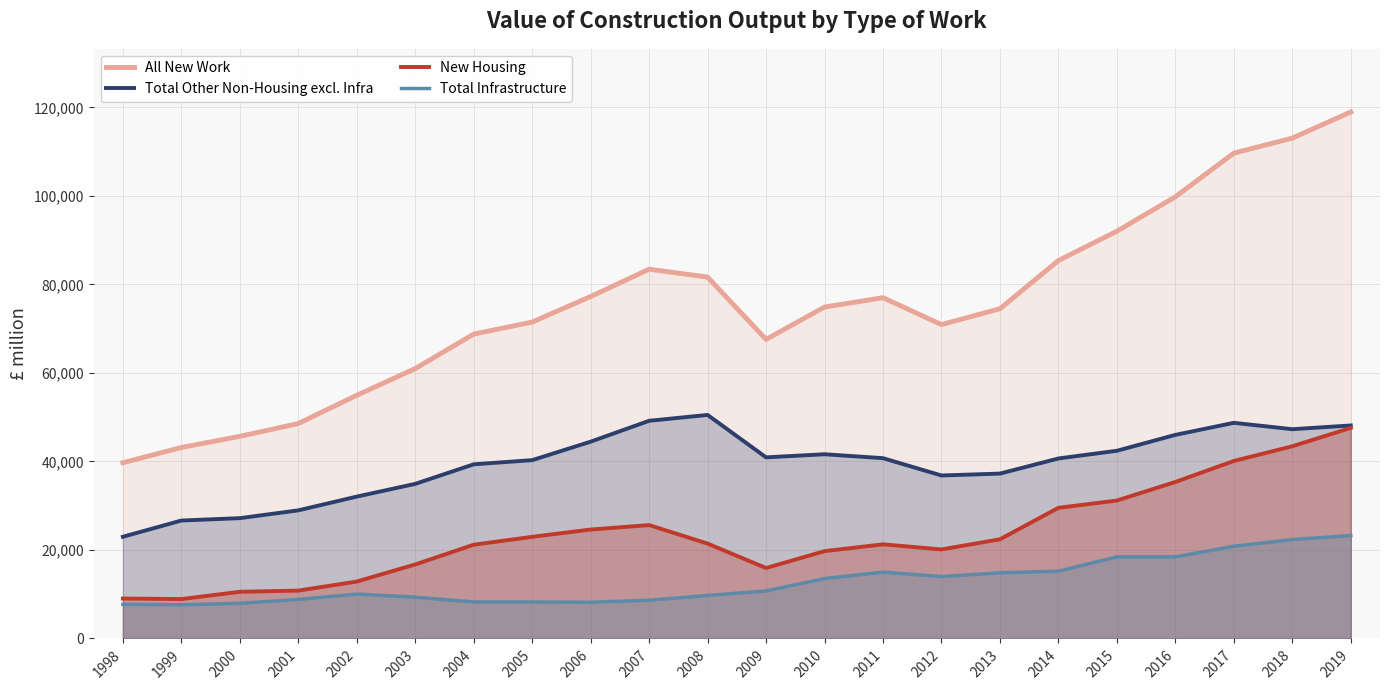

Is the value of New Housing at 2008 greater than the value of All New Work at 2019?

No